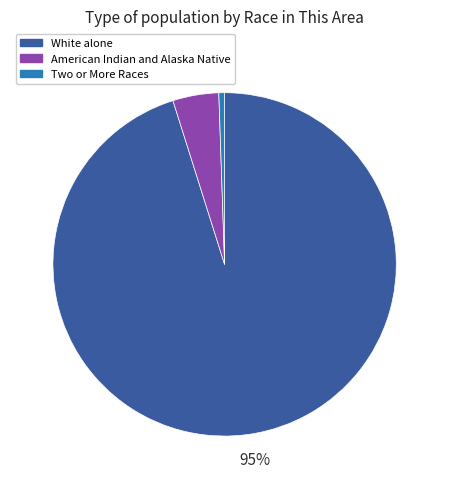

Is there a majority slice in this chart?

Yes